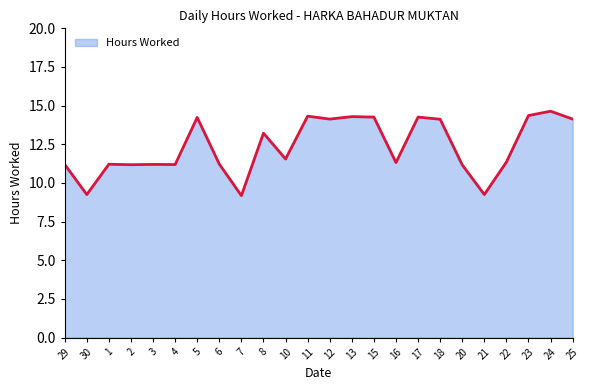

What is the greatest value displayed?

14.6